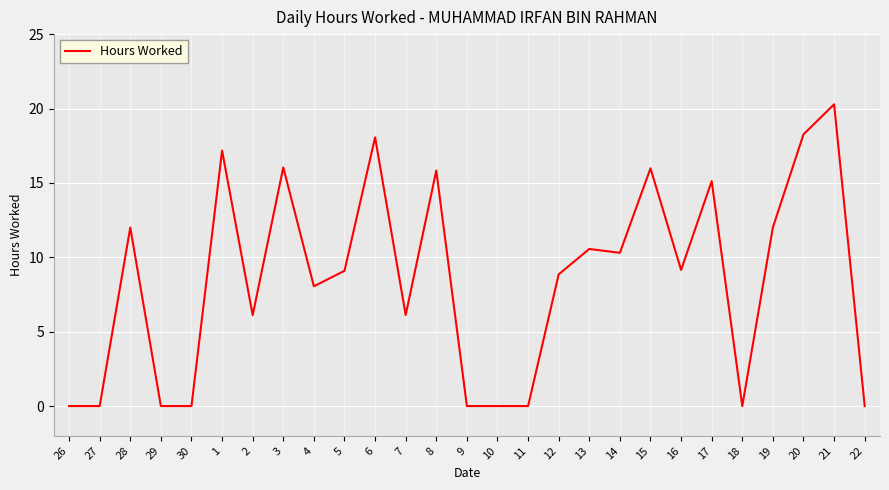

Count the number of data series in this chart.

1